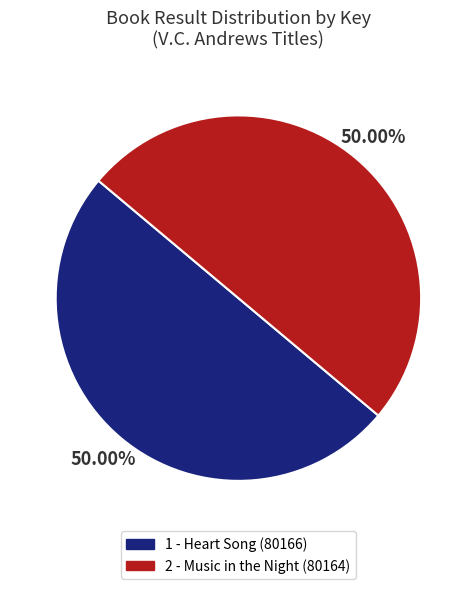

Combined, do 2 - Music in the Night and 1 - Heart Song account for over 50%?

Yes